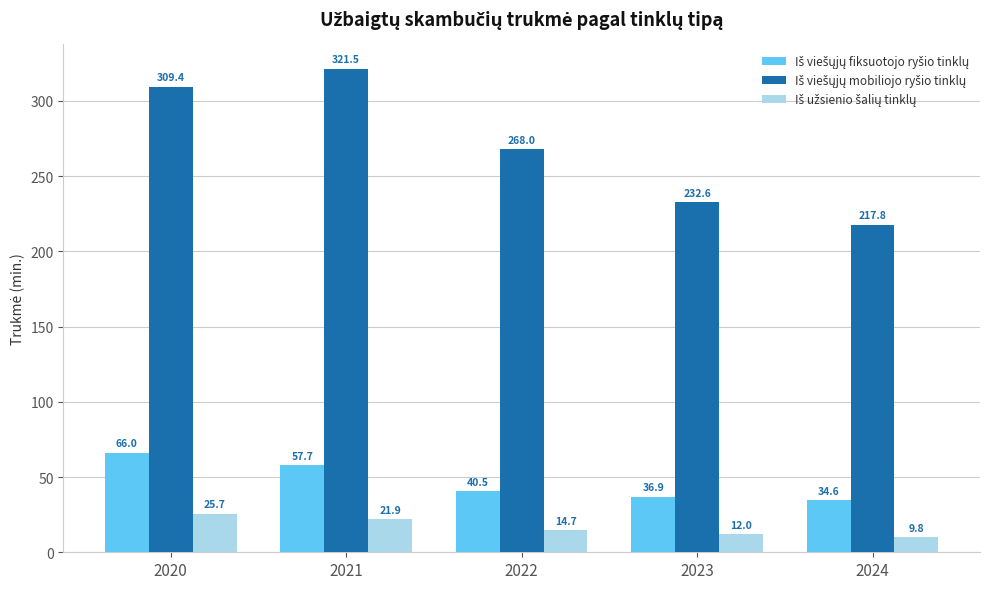

What is the spread (max minus min) of values at 2023?

220.6